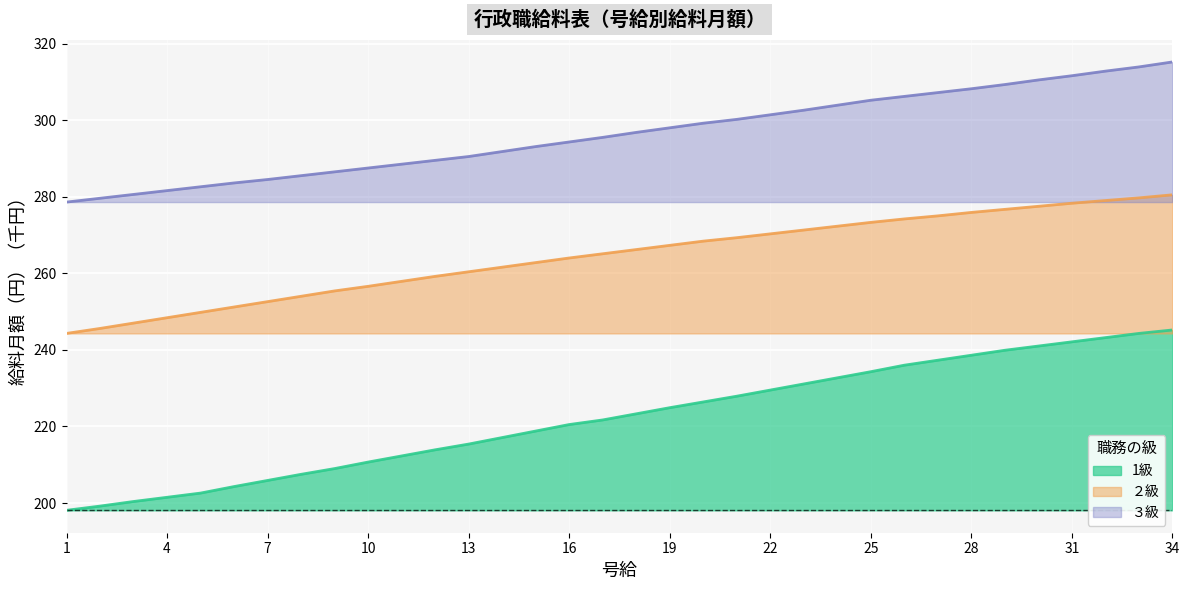

What is the total value across all series at 7?

743.0